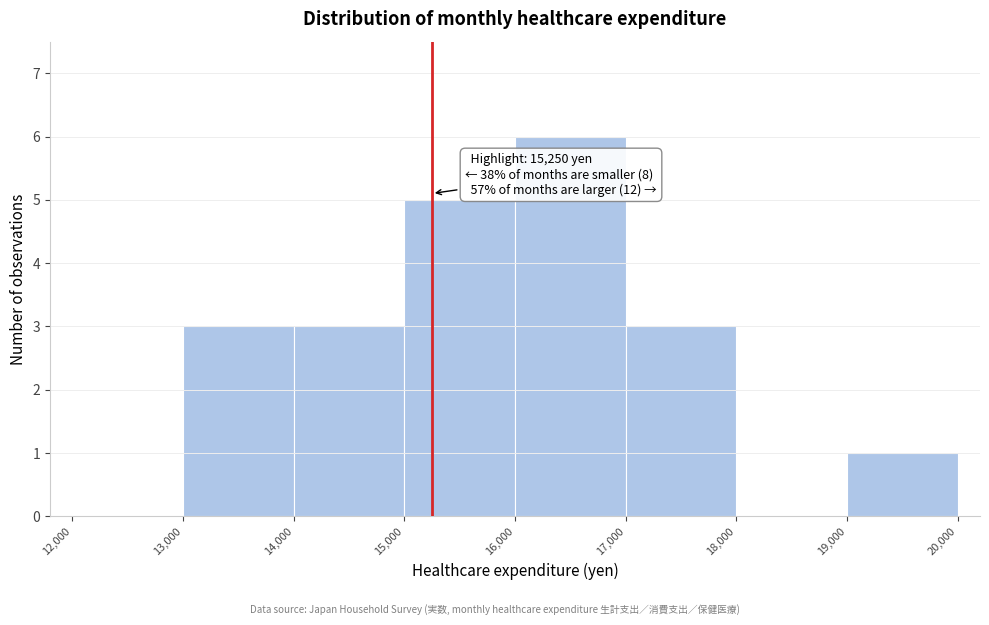

Which range on the x-axis has the tallest bar?

16,000 to 17,000